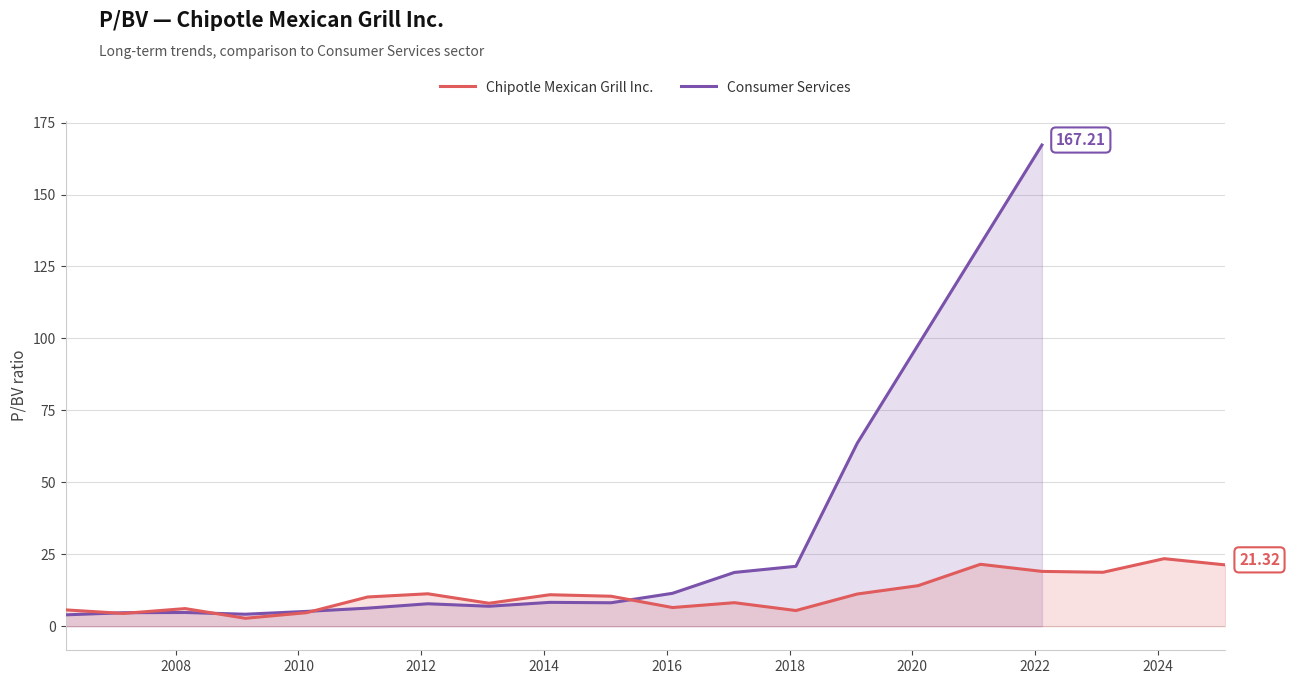

Reading left to right, list all the values displayed in this chart.

2006-03-17=5.7	2007-02-23=4.4	2008-02-26=6.1	2009-02-19=2.8	2010-02-19=4.7	2011-02-17=10.2	2012-02-10=11.3	2013-02-08=8.0	2014-02-05=10.9	2015-02-04=10.4	2016-02-05=6.5	2017-02-07=8.2	2018-02-08=5.5	2019-02-08=11.2	2020-02-05=14.1	2021-02-10=21.5	2022-02-11=19.1	2023-02-09=18.7	2024-02-08=23.5	2025-02-05=21.3